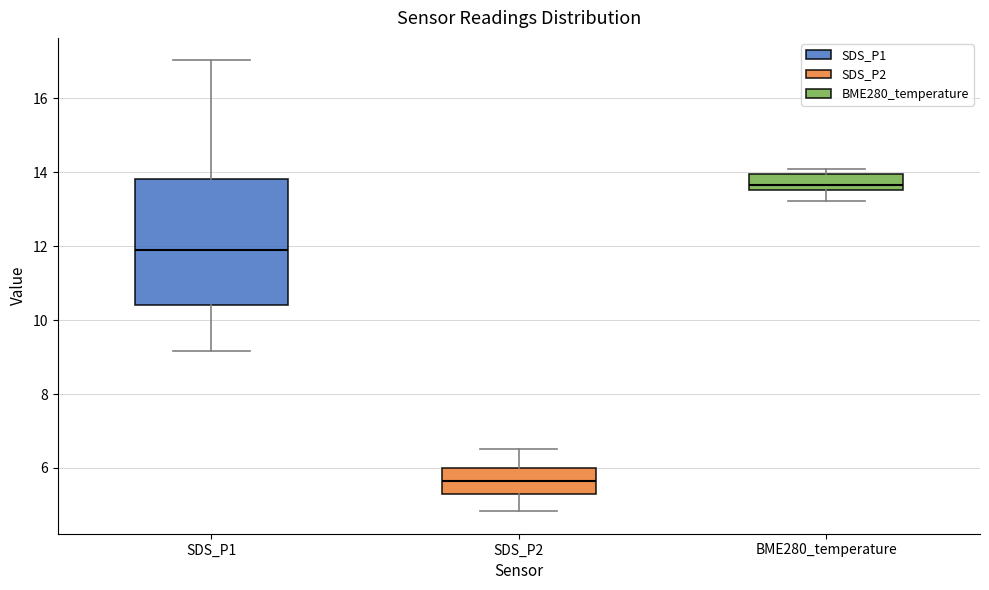

Where does the median line of the box for SDS_P1 sit on the y-axis? The values are not printed on the chart, so give them approximately, as read against the axis.

12.0